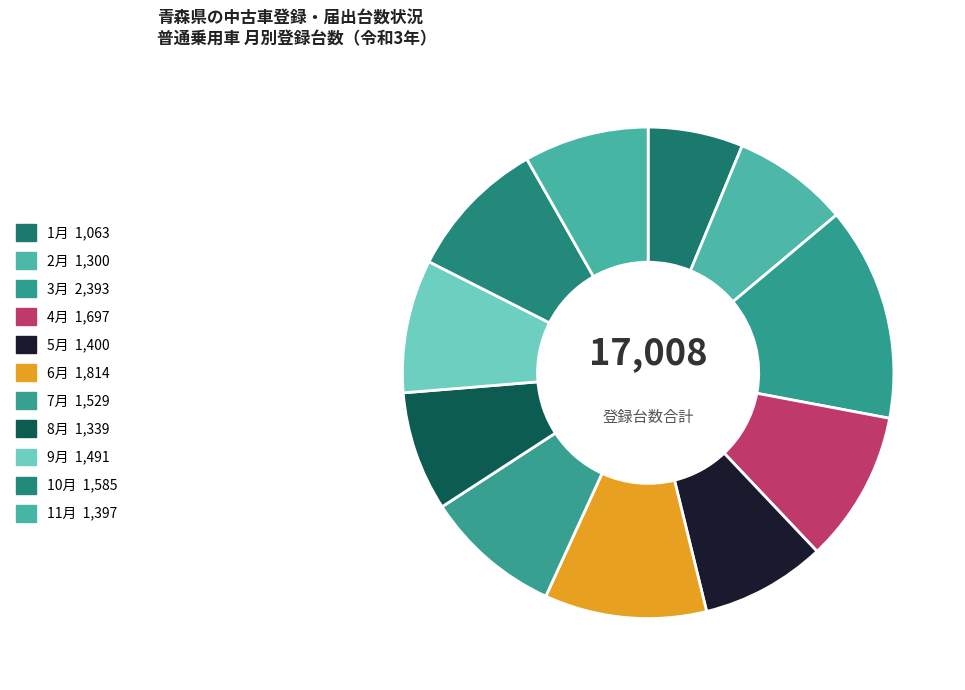

Is it true that 6月 is 3% of the pie?

False